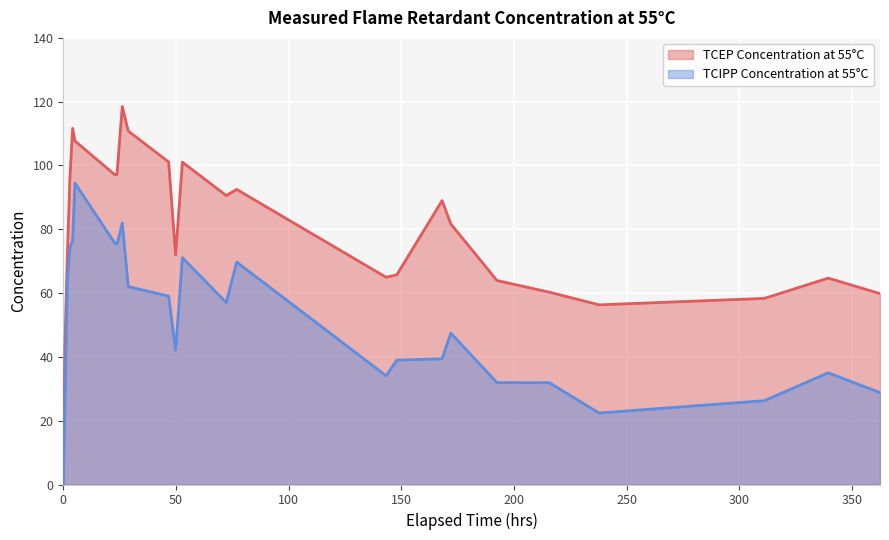

Which series has the largest total across all categories?

TCEP Concentration at 55°C